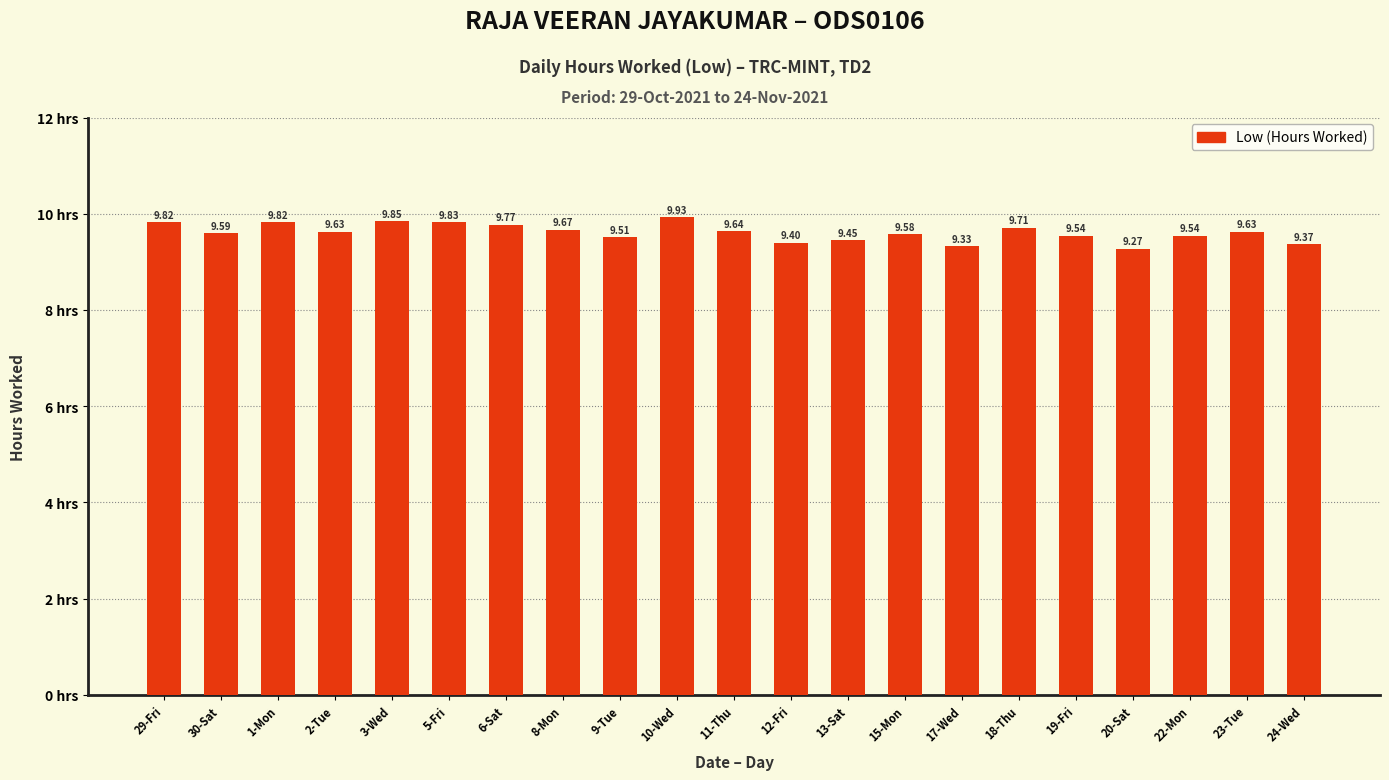

Is it true that the value at 6-Sat is 15.8?

False